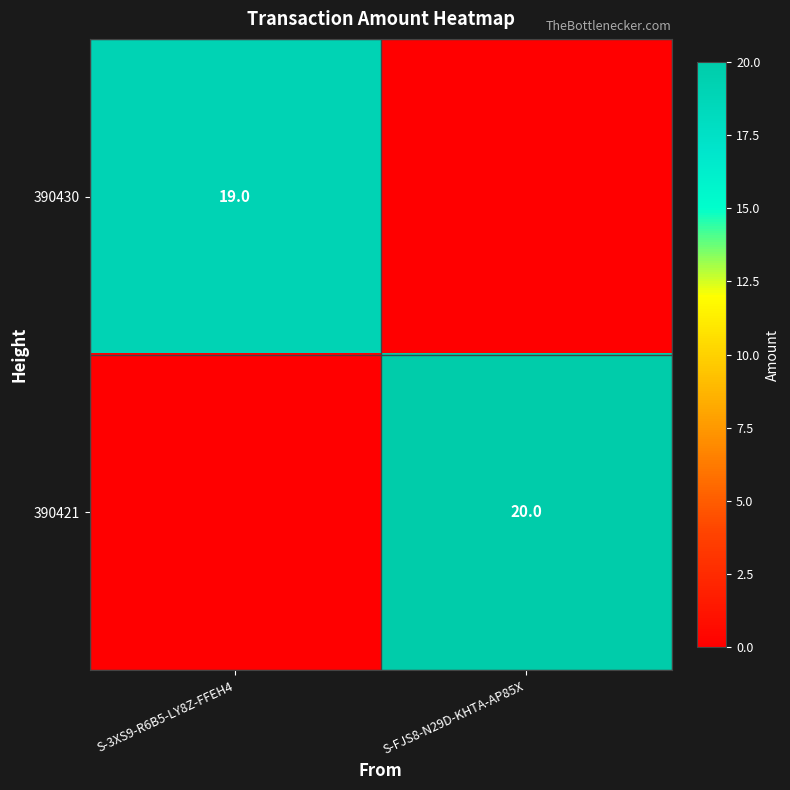

How many distinct data groups are displayed?

2